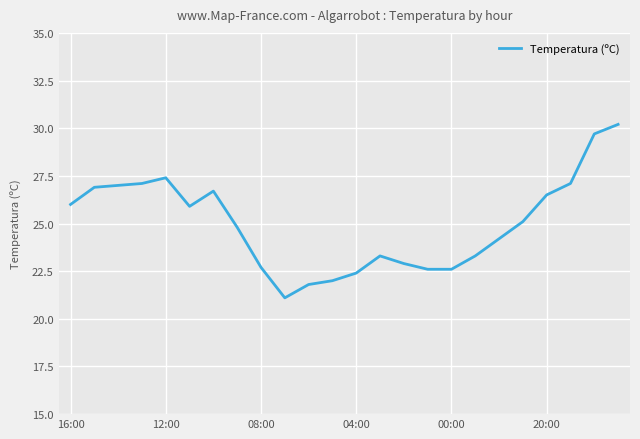

What is the minimum value shown in the chart?

21.1